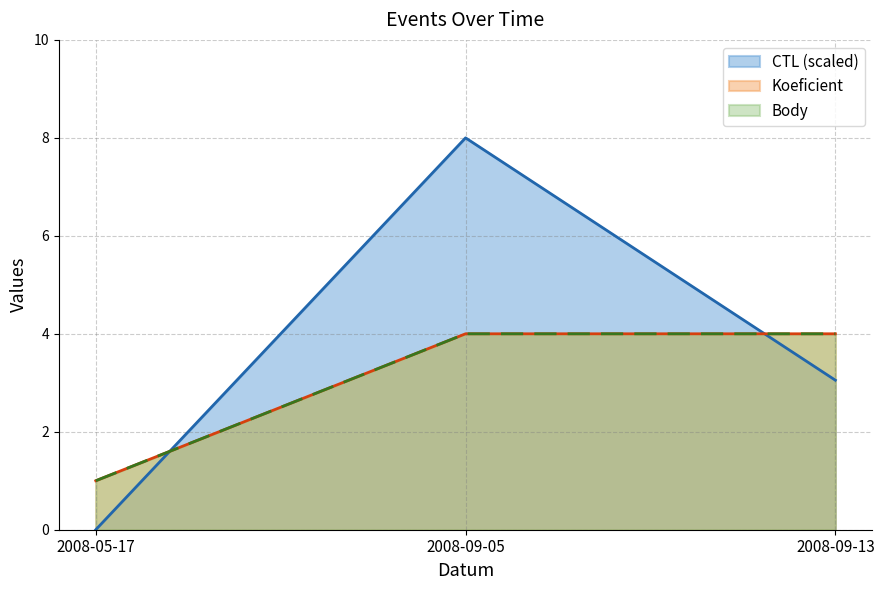

What is the minimum value for Koeficient?

1.0